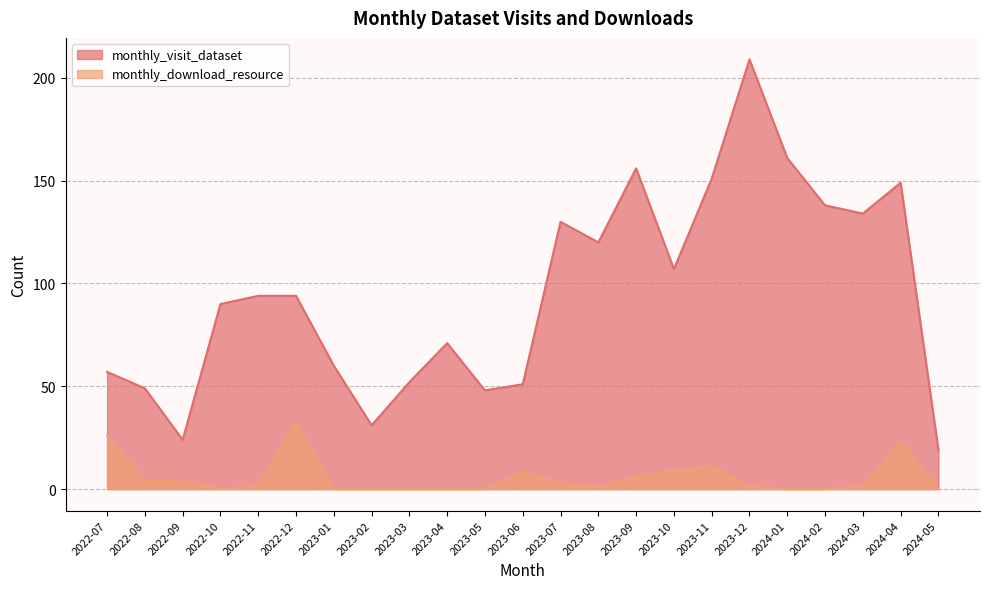

Where is the first local maximum for monthly_download_resource?

2022-12